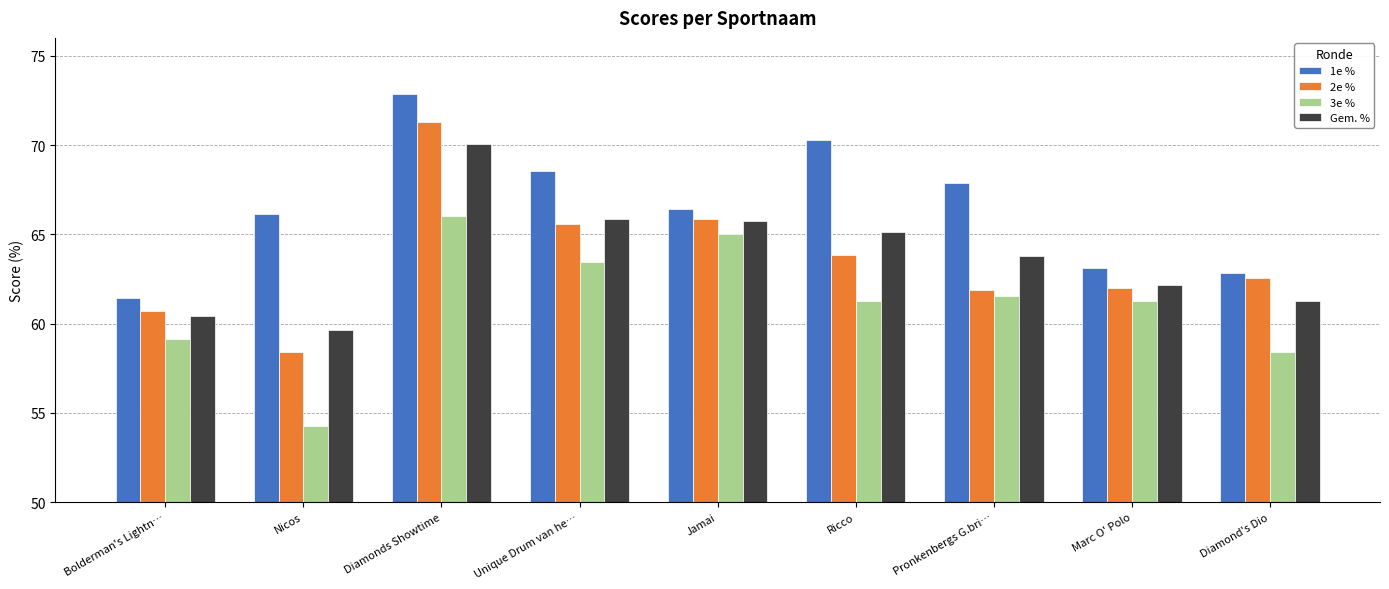

What position from the right is Bolderman's Lightn…?

9